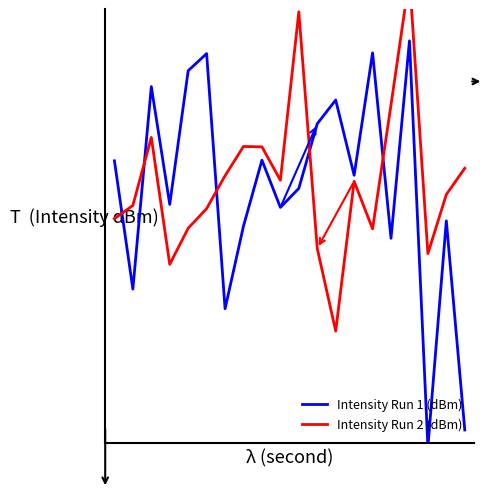

True or false: Intensity Run 1 (dBm) has a value of 229.4 at 17.

False